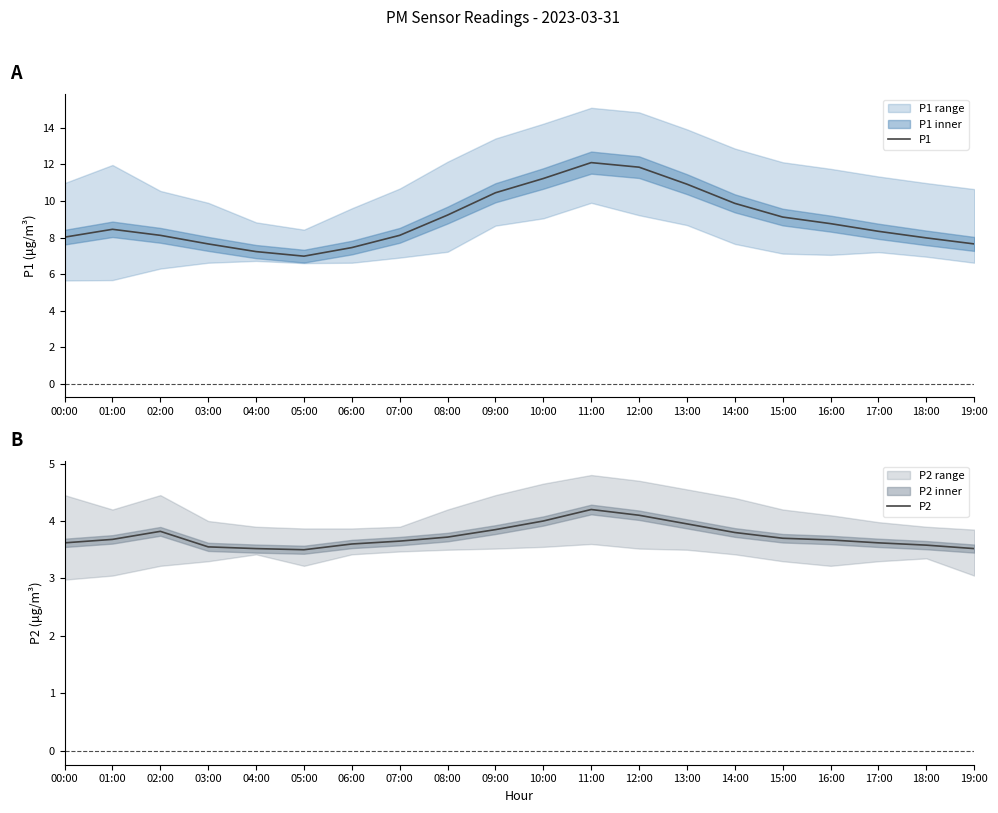

Count the number of categories in the chart.

20